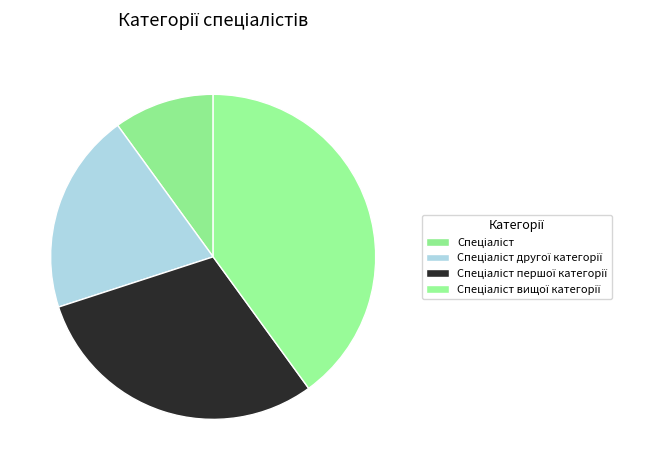

How many segments does this pie chart have?

4